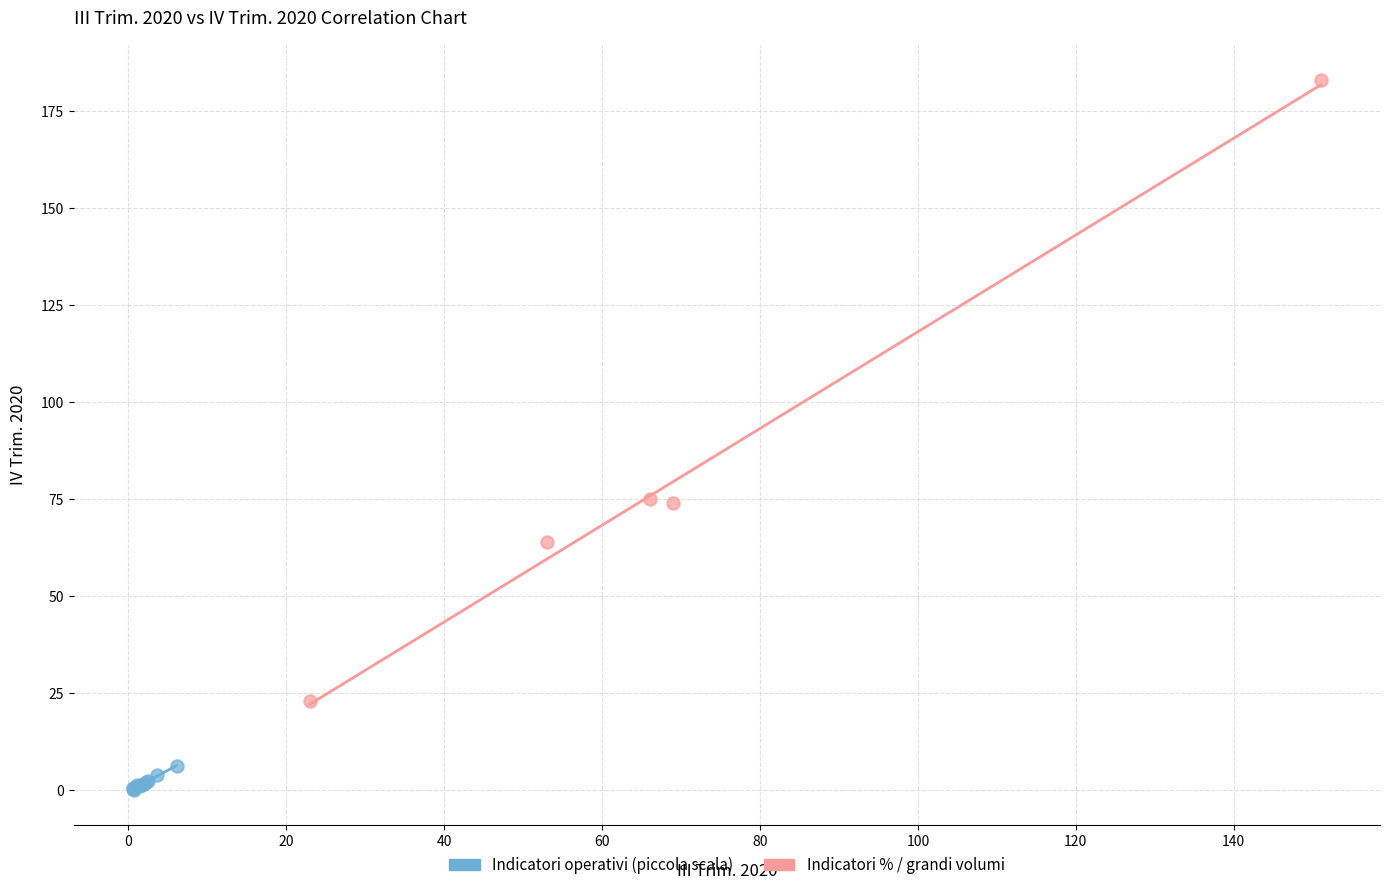

Which series contains the lowest Y value?

Indicatori operativi (piccola scala)